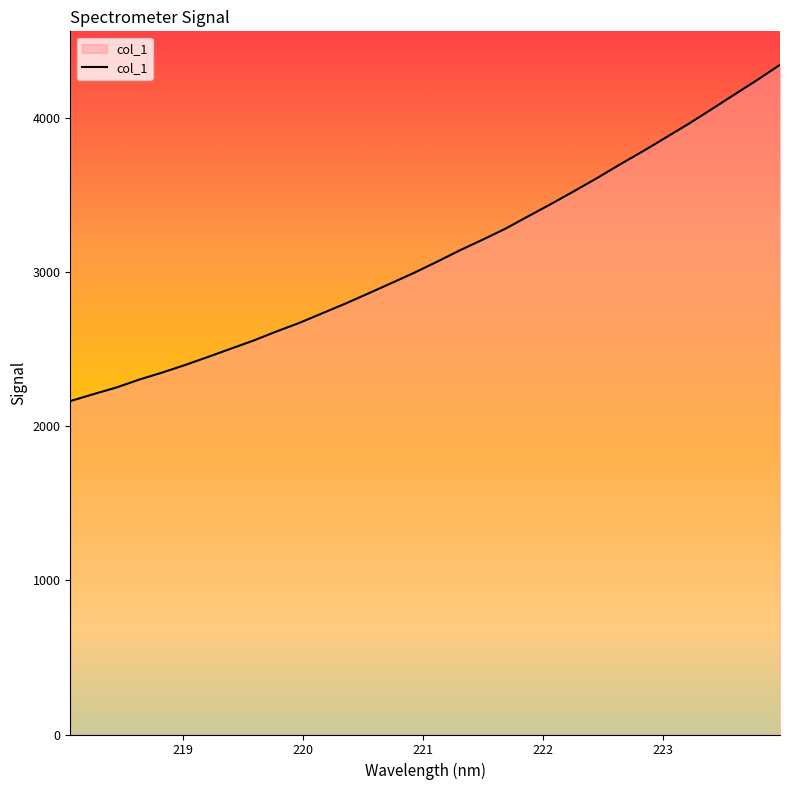

How many values exceed 3069?

16